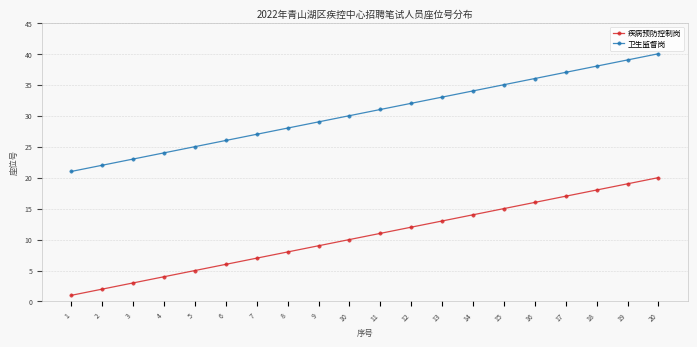

Is this an area chart (filled region under the line)?

No